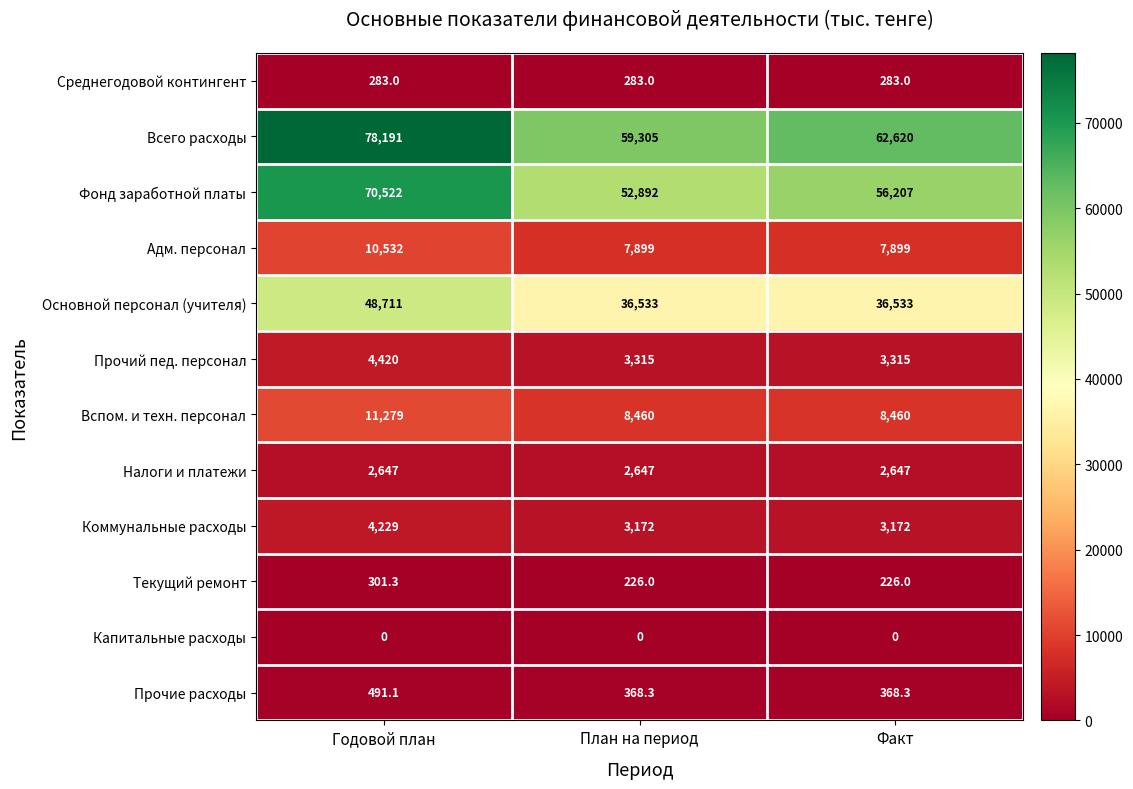

True or false: Прочий пед. персонал has a value of 1181.6 at План на период.

False